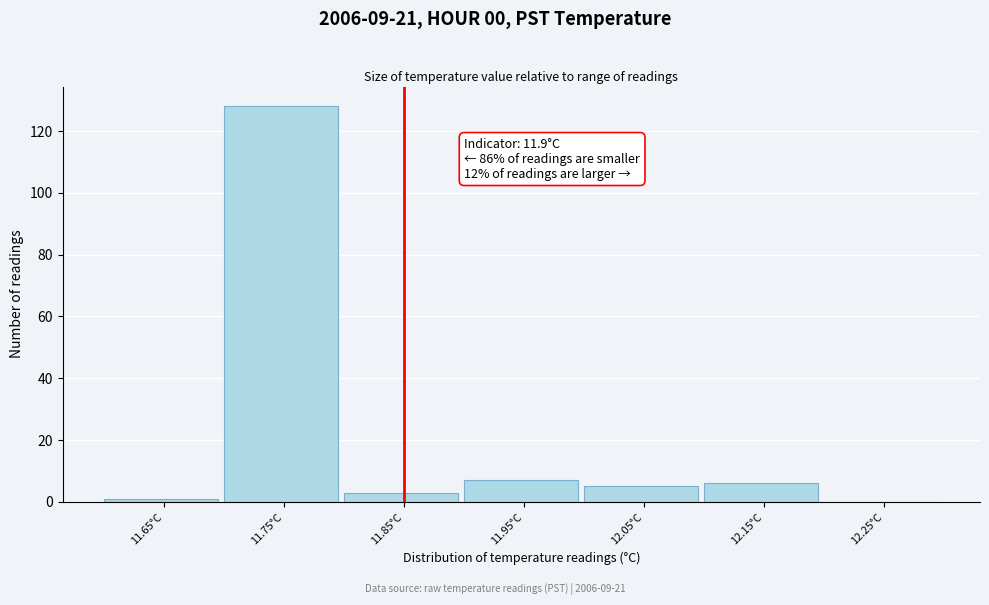

Reading left to right, list all the values displayed in this chart.

11.65°C=1	11.75°C=128	11.85°C=3	11.95°C=7	12.05°C=5	12.15°C=6	12.25°C=0